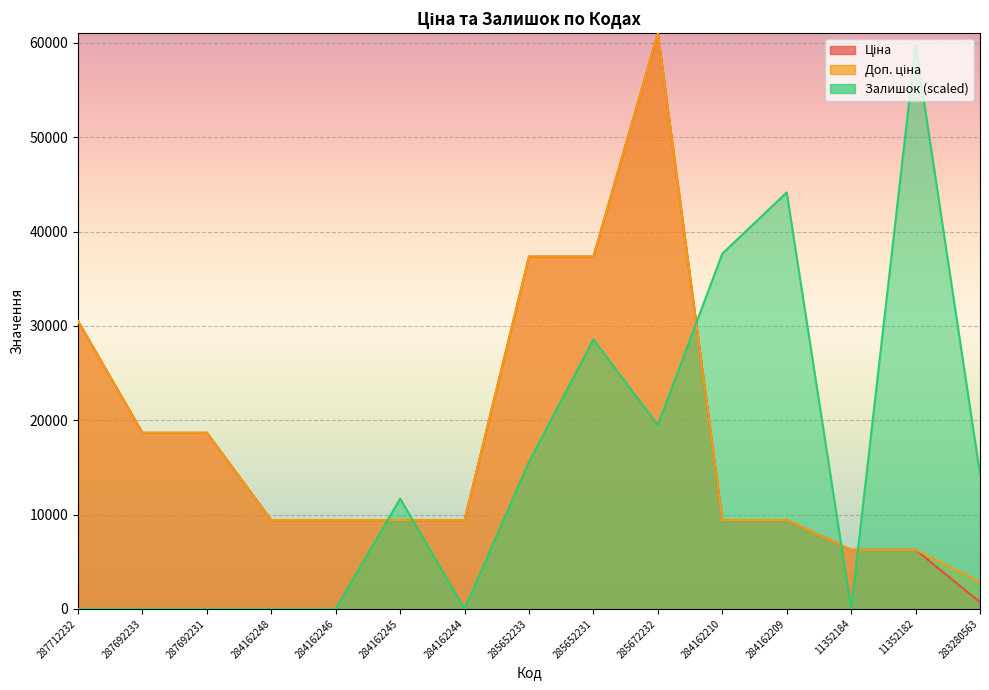

Reading left to right, extract all data points from this chart.

Ціна: 30512.3	18671.5	18671.5	9416.9	9416.9	9416.9	9416.9	37343.0	37343.0	61024.7	9416.9	9416.9	6266.7	6266.7	719.6
Доп. ціна: 30512.3	18671.5	18671.5	9416.9	9416.9	9416.9	9416.9	37343.0	37343.0	61024.7	9416.9	9416.9	6266.7	6266.7	2878.5
Залишок: 0.0	0.0	0.0	0.0	0.0	11685.6	0.0	15580.8	28564.8	19476.0	37653.5	44145.5	0.0	59726.3	14282.4